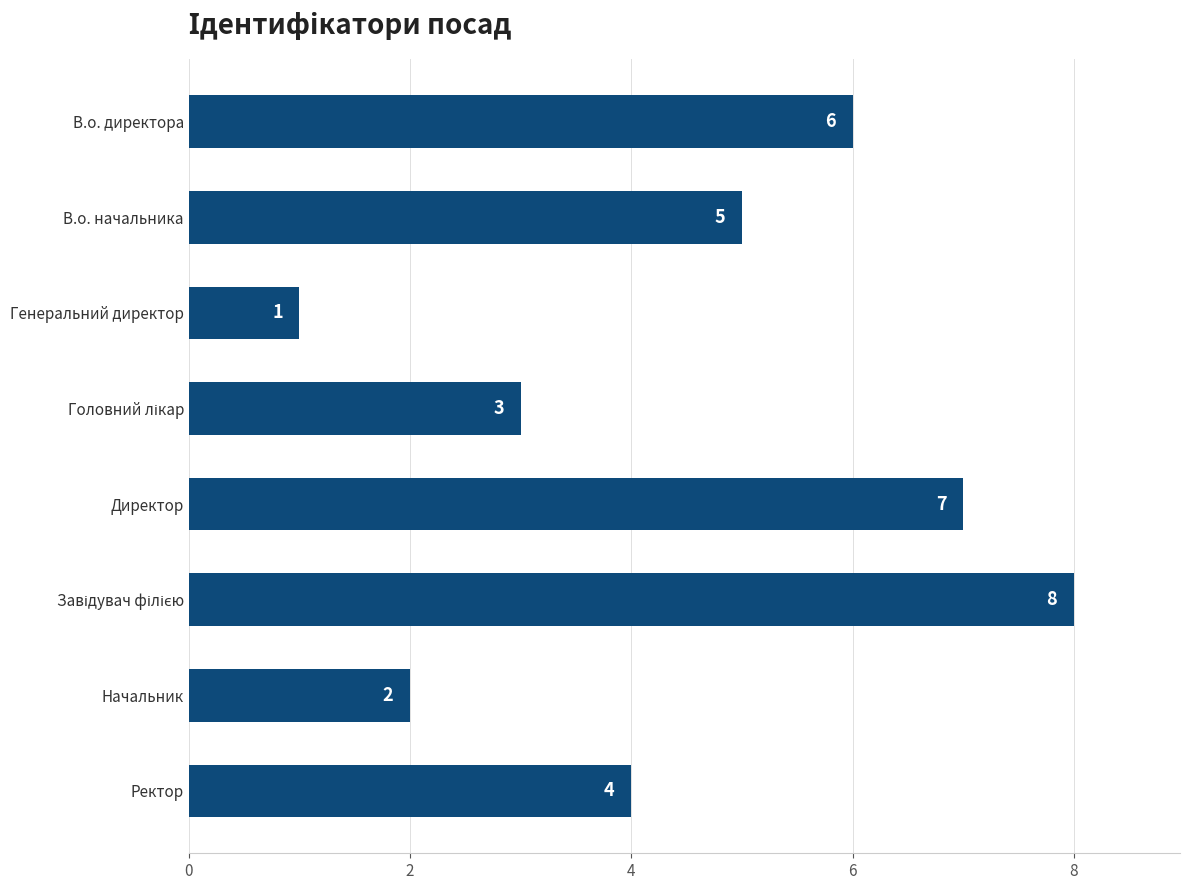

Which has a higher value, Генеральний директор or Директор?

Директор